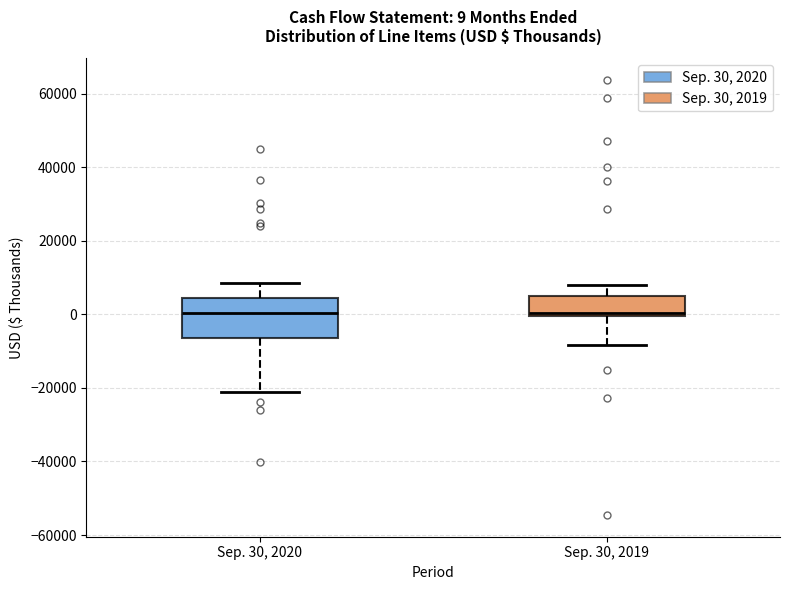

Which box is the tallest, from its lower edge to its upper edge?

Sep. 30, 2020